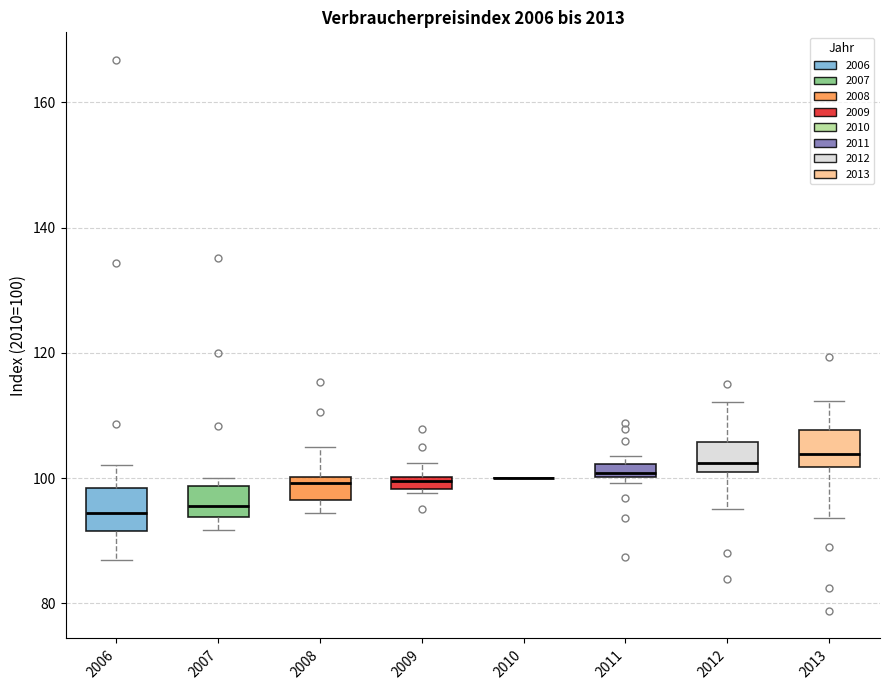

Where is the upper edge of the box at x = 2011 on the y-axis? The values are not printed on the chart, so give them approximately, as read against the axis.

102